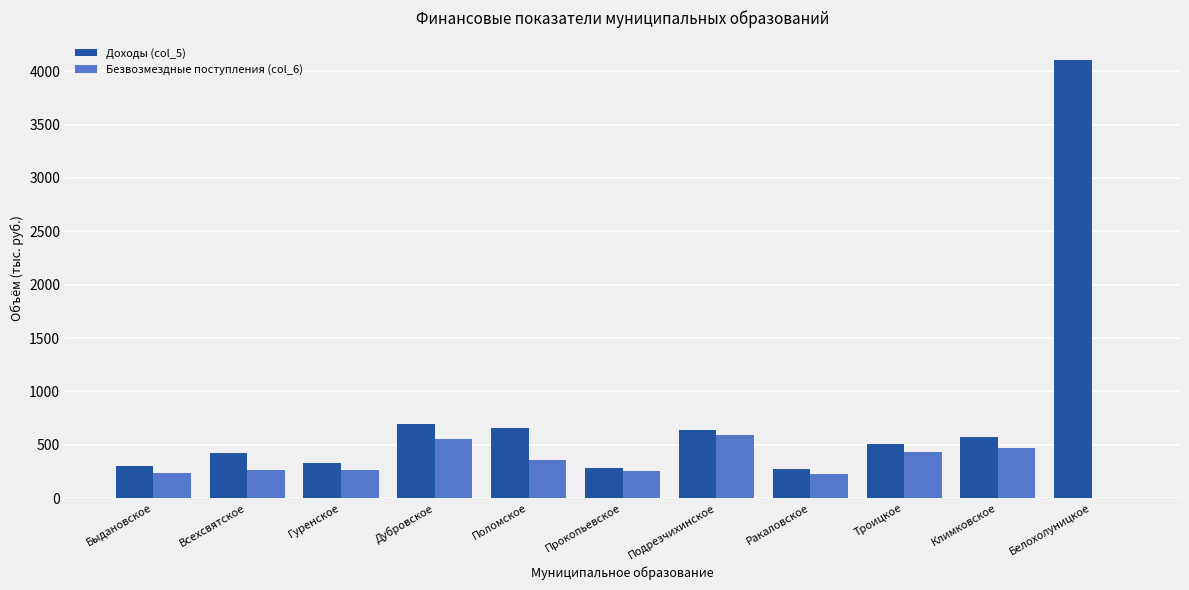

Which series has the largest range (max minus min)?

Доходы (col_5)